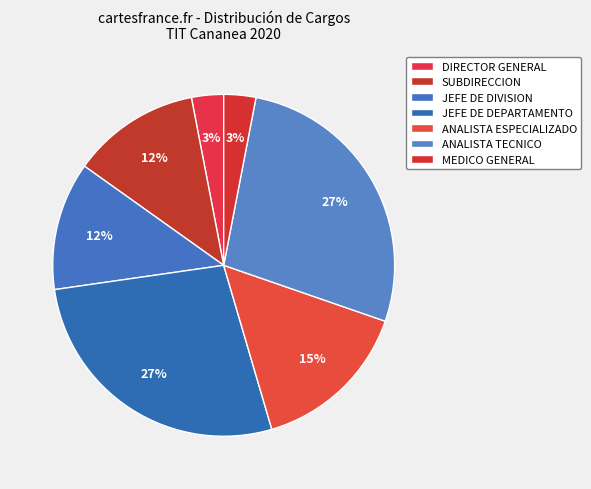

Does any single category account for the majority?

No